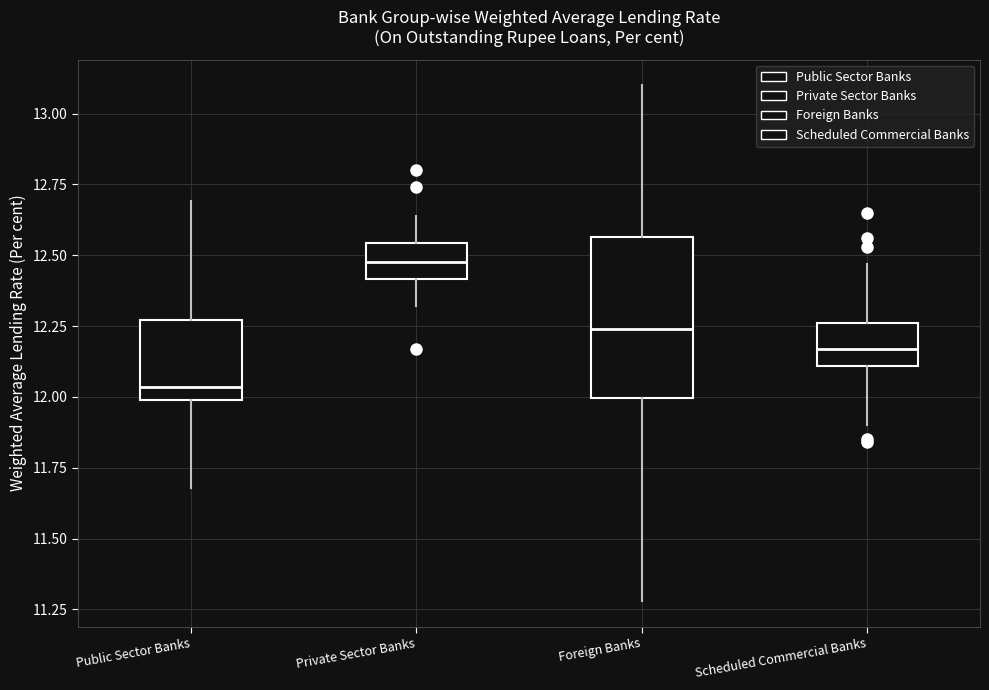

Reading left to right, transcribe this box plot: for each box, give where its median line is, the range the box spans, and where its two whiskers end, as read against the y-axis. The values are not printed on the chart, so give them approximately, as read against the axis.

Public Sector Banks: median 12.05, box 12.00 to 12.25, whiskers 11.70 to 12.70
Private Sector Banks: median 12.50, box 12.40 to 12.55, whiskers 12.30 to 12.65
Foreign Banks: median 12.25, box 12.00 to 12.55, whiskers 11.30 to 13.10
Scheduled Commercial Banks: median 12.15, box 12.10 to 12.25, whiskers 11.90 to 12.45